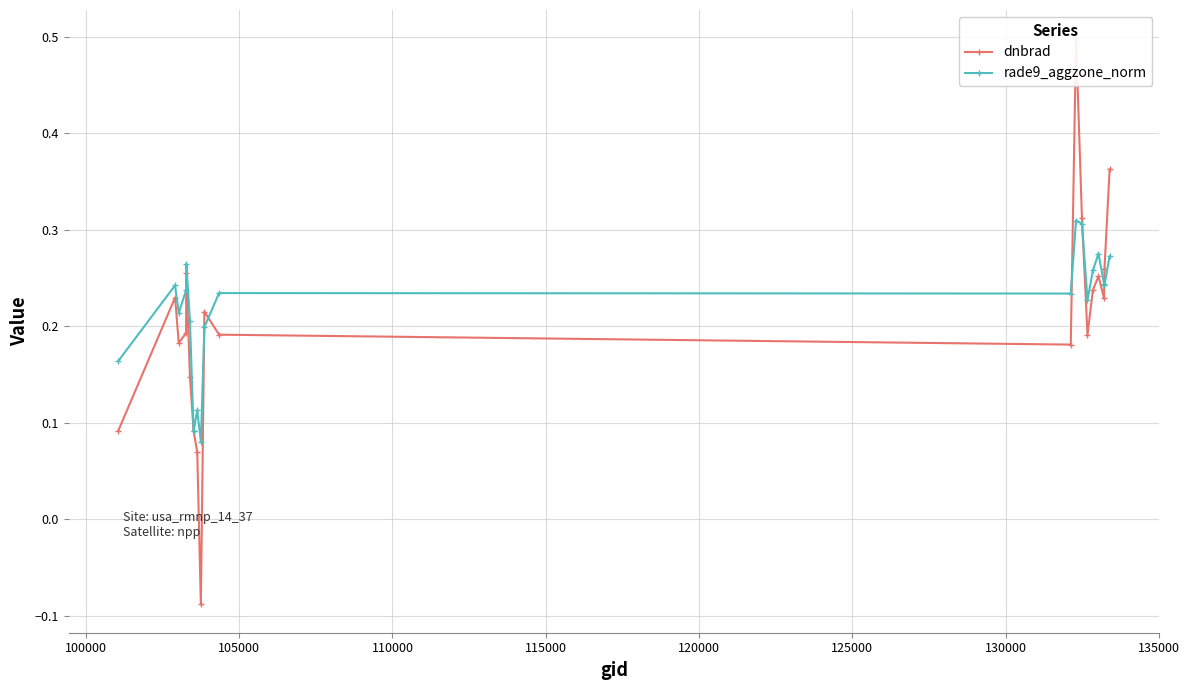

In dnbrad, how many points are higher than both neighbors (excluding endpoints)?

5